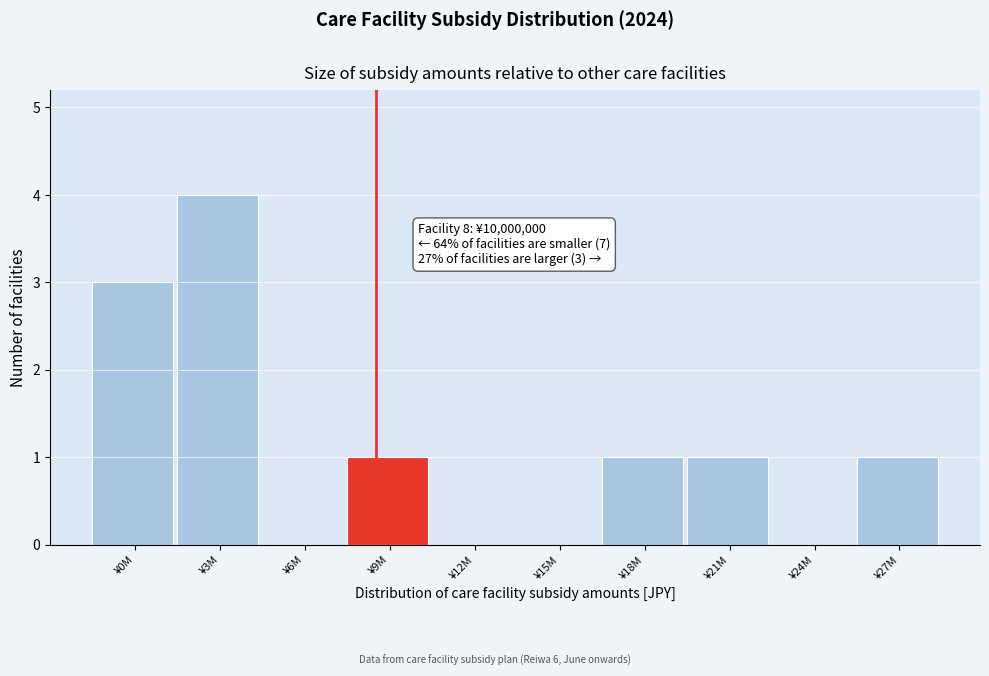

Reading right to left, list all the values displayed in this chart.

¥27M=1	¥24M=0	¥21M=1	¥18M=1	¥15M=0	¥12M=0	¥9M=1	¥6M=0	¥3M=4	¥0M=3